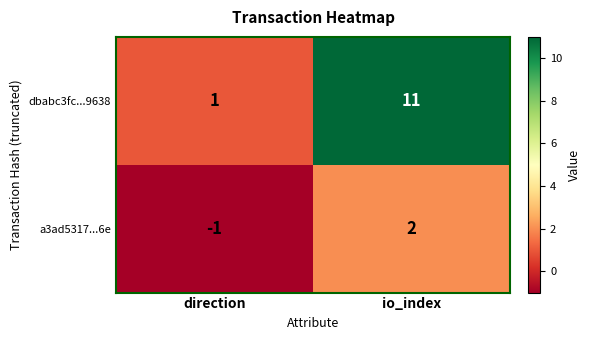

What is the highest value of the dbabc3fc...9638 series?

11